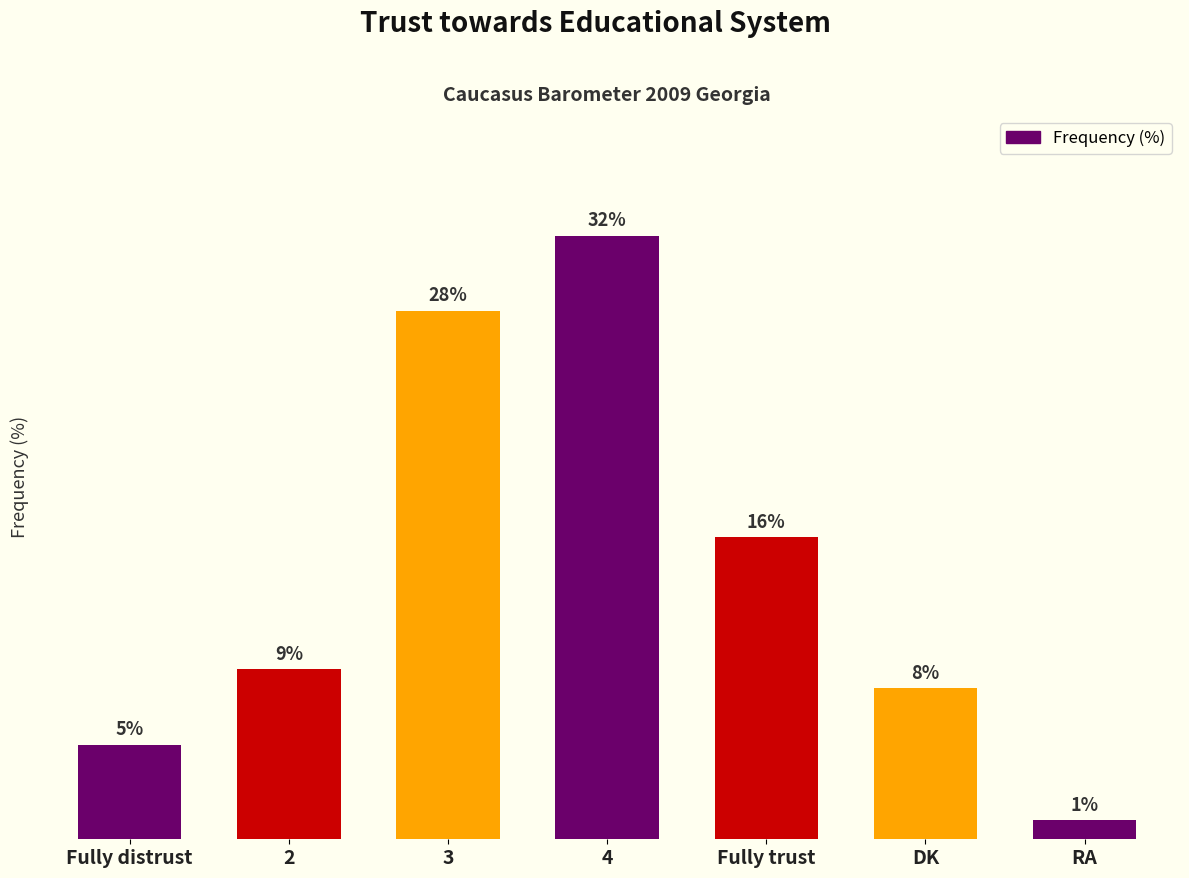

Rank the categories by value from highest to lowest.

4, 3, Fully trust, 2, DK, Fully distrust, RA